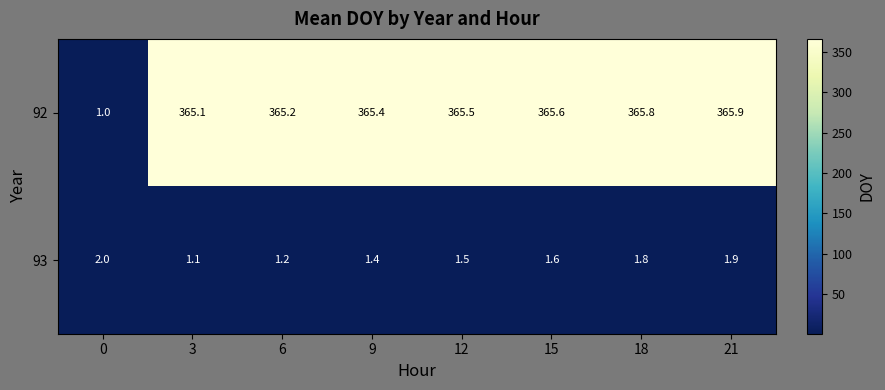

Where is 93 nearest to the value 1?

3